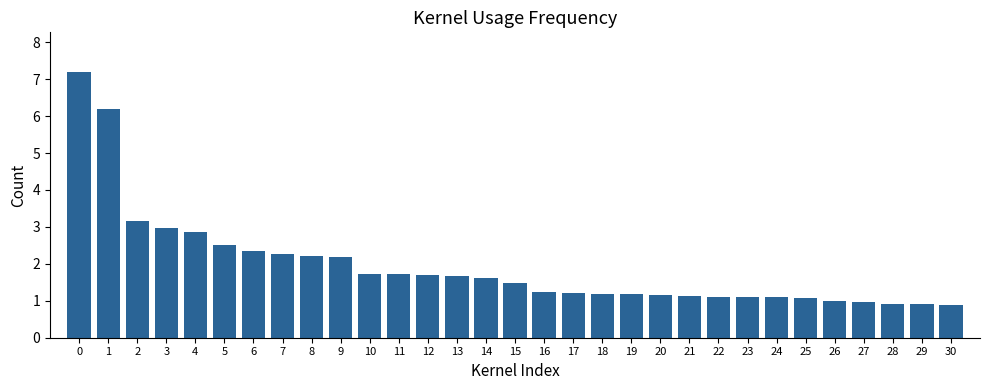

What is the greatest value displayed?

7.2